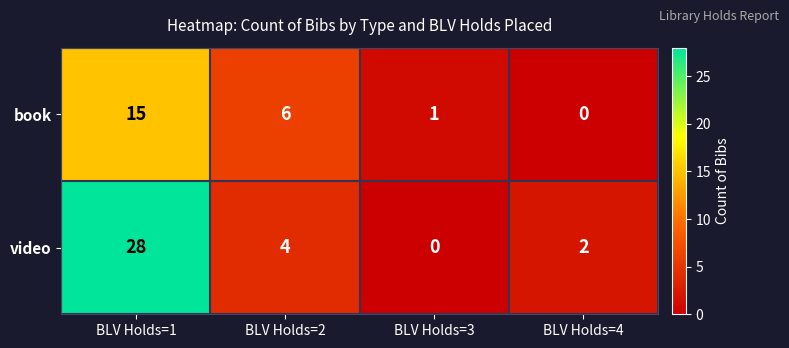

Between BLV Holds=1 and BLV Holds=3, which series saw the biggest shift?

video